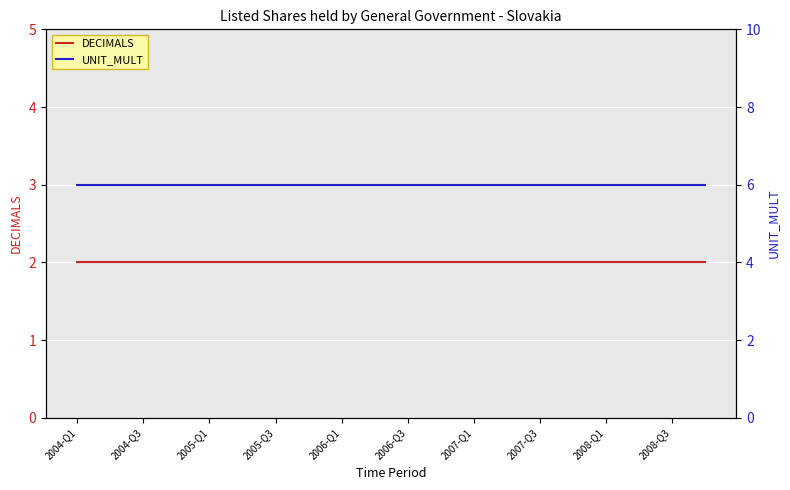

Reading right to left, list all the values displayed in this chart.

DECIMALS: 2	2	2	2	2	2	2	2	2	2	2	2	2	2	2	2	2	2	2	2
UNIT_MULT: 6	6	6	6	6	6	6	6	6	6	6	6	6	6	6	6	6	6	6	6